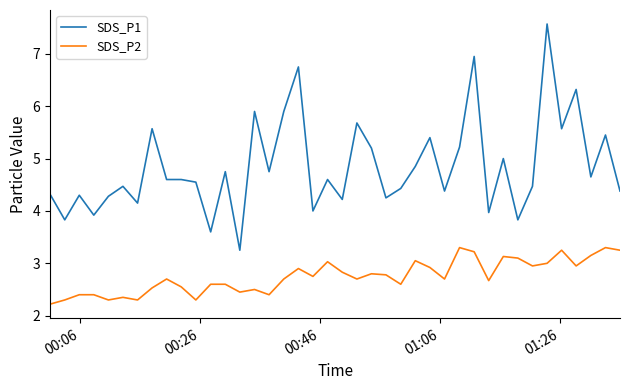

What is the average value of the SDS_P2 series?

2.7